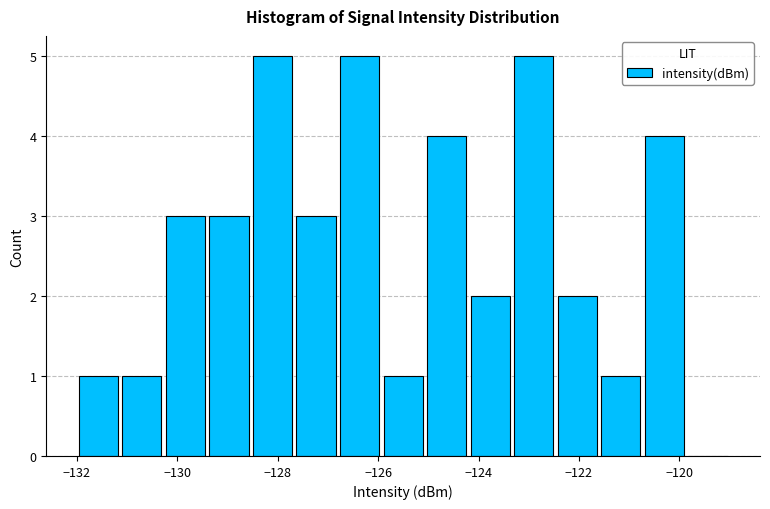

What is the height of the bar covering -126.0 to -125.0 on the x-axis? Neither the bar edges nor the heights are printed on the chart, so give them approximately, as read against the axes.

1